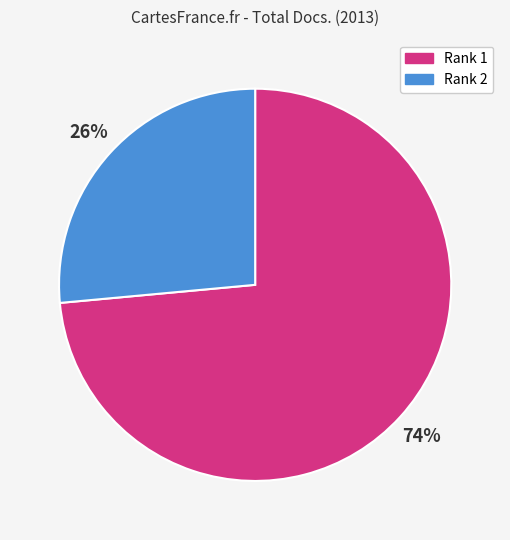

To the nearest percent, what portion does Rank 1 represent?

74%